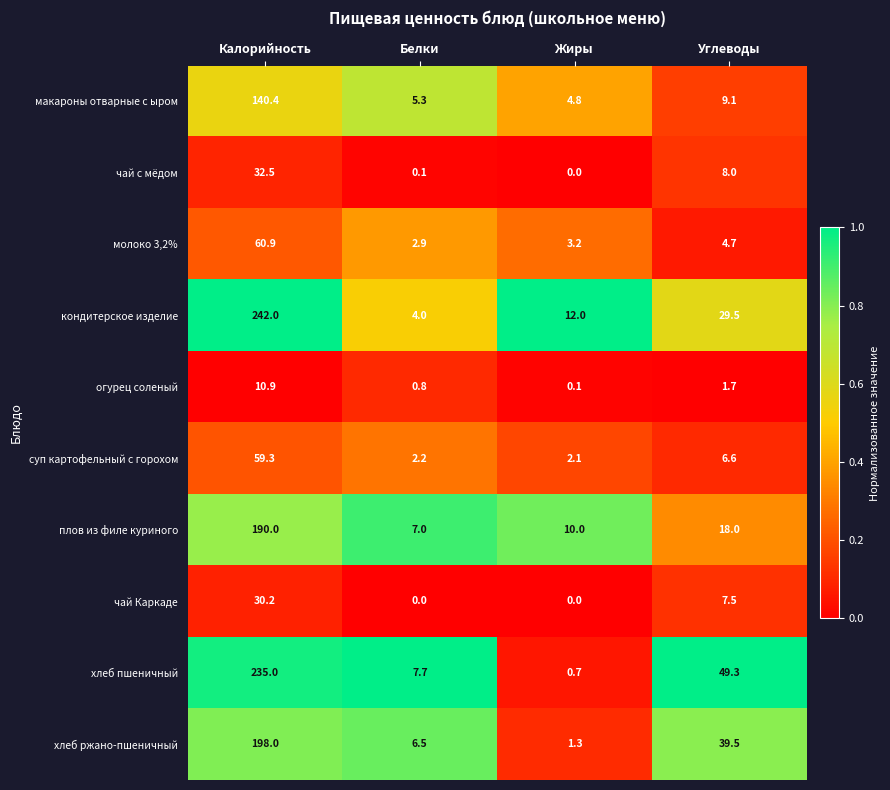

What is the lowest value of the хлеб ржано-пшеничный series?

1.3